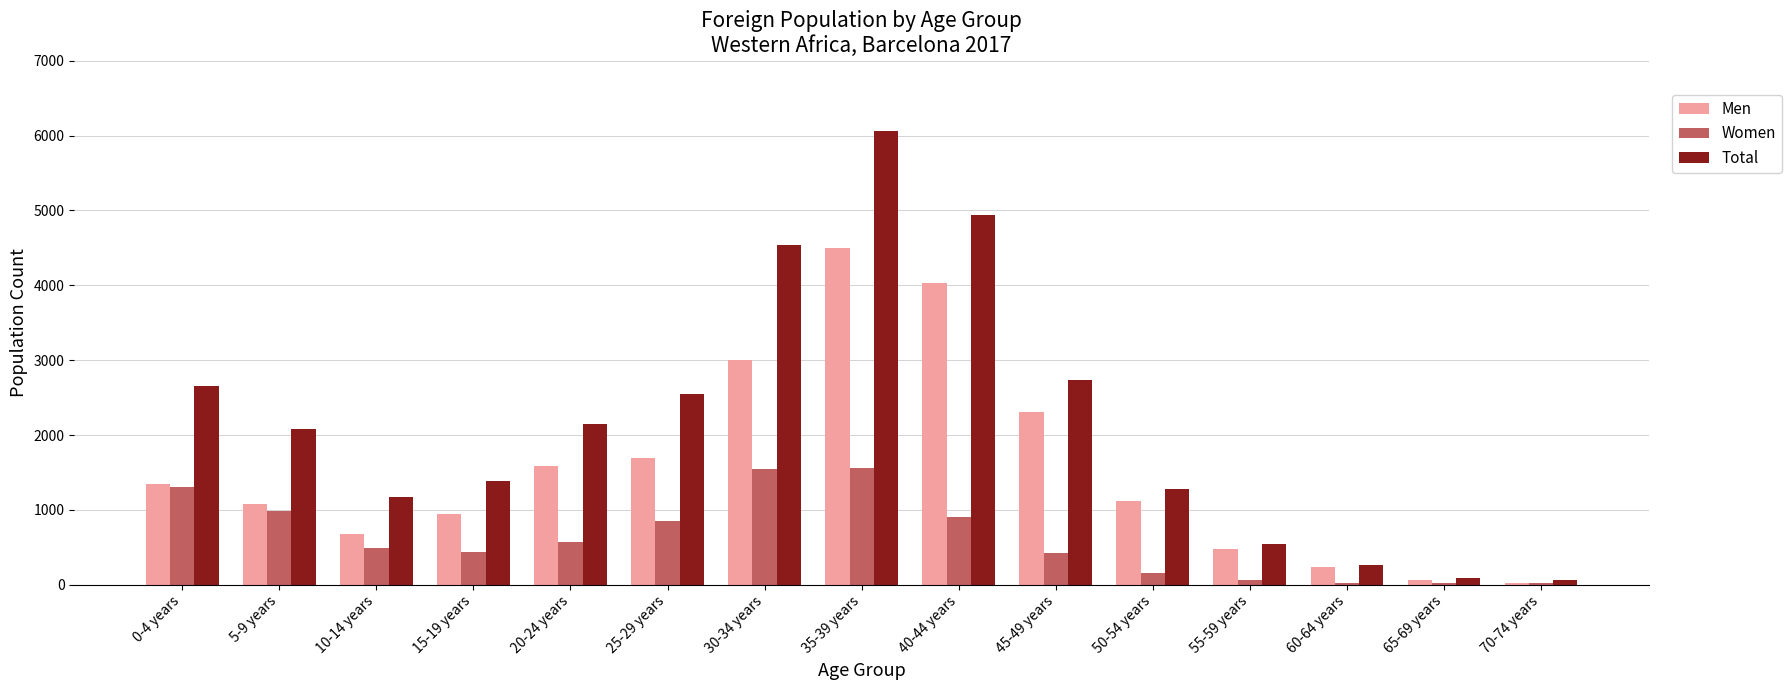

What is the label of the 7th bar from the right?

40-44 years